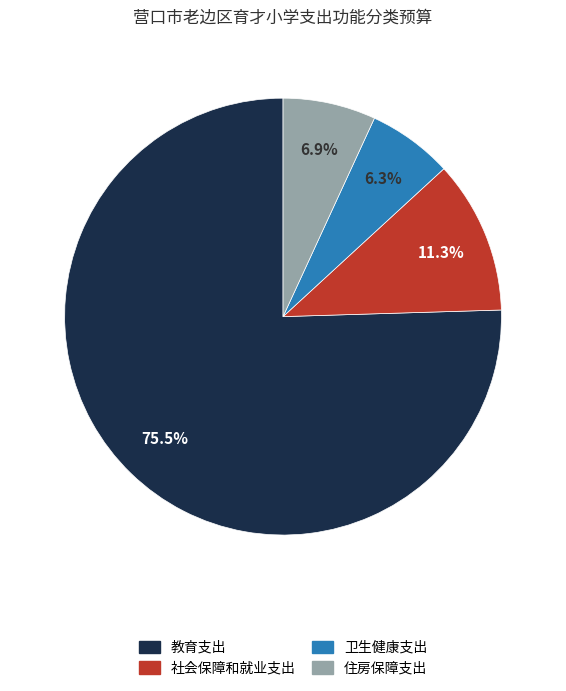

The 社会保障和就业支出 slice represents 26% of the pie. True or false?

False